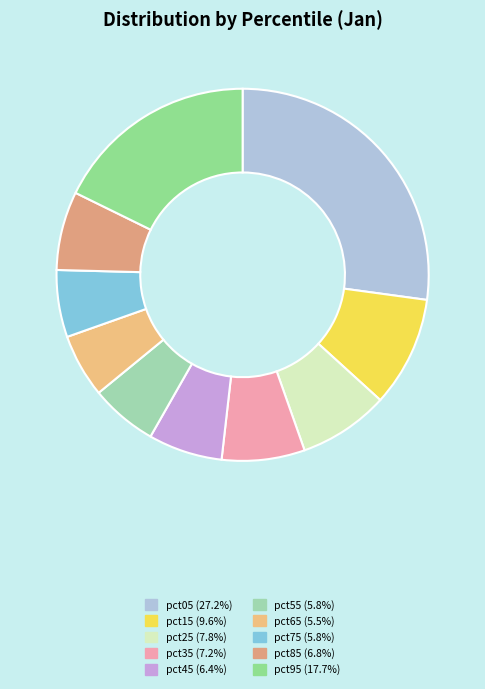

Approximately how many times larger is the value at pct45 compared to pct05?

0.2